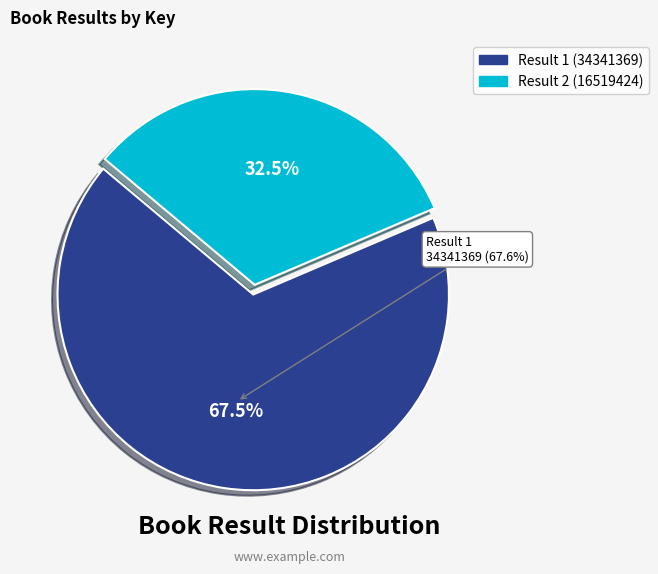

What percentage is the 1 slice, to the nearest percent?

68%